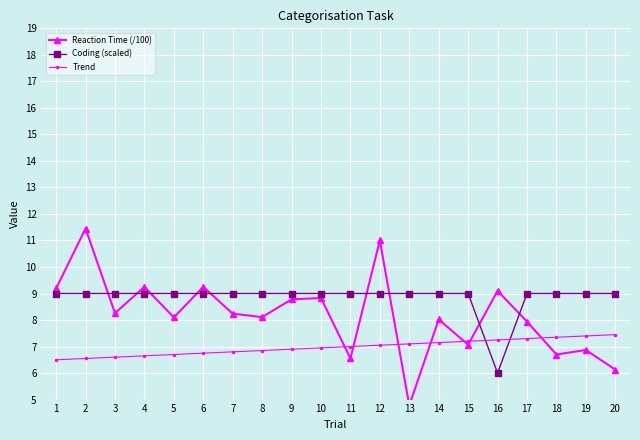

What are all the series names shown in the legend?

Reaction Time (/100), Coding (scaled), Trend